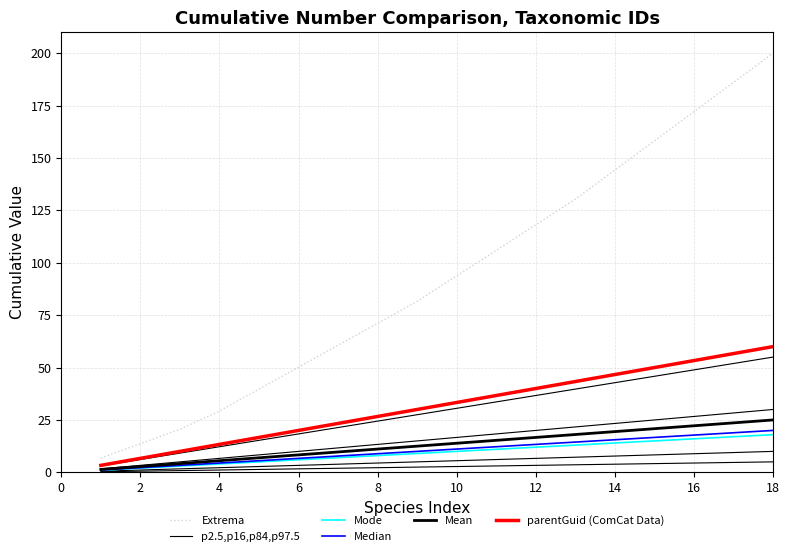

At how many categories does at least one series exceed 61?

11